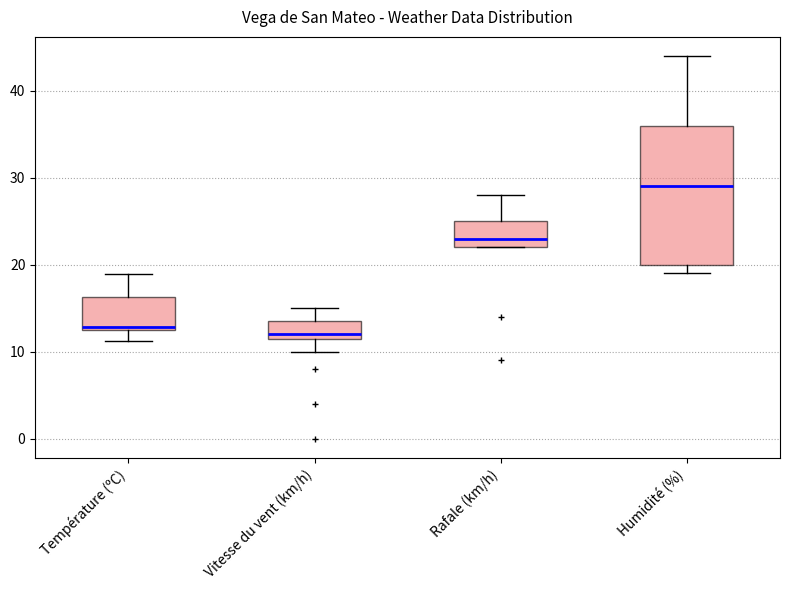

Reading left to right, read every box against the y-axis: the position of its median line, the range the box covers, and the ends of its whiskers. The values are not printed on the chart, so give them approximately, as read against the axis.

Température (ºC): median 13 (just above the box's lower edge), box 13 to 16, whiskers 11 to 19
Vitesse du vent (km/h): median 12 (just above the box's lower edge), box 12 to 14, whiskers 10 to 15
Rafale (km/h): median 23, box 22 to 25, whiskers 22 to 28
Humidité (%): median 29, box 20 to 36, whiskers 19 to 44